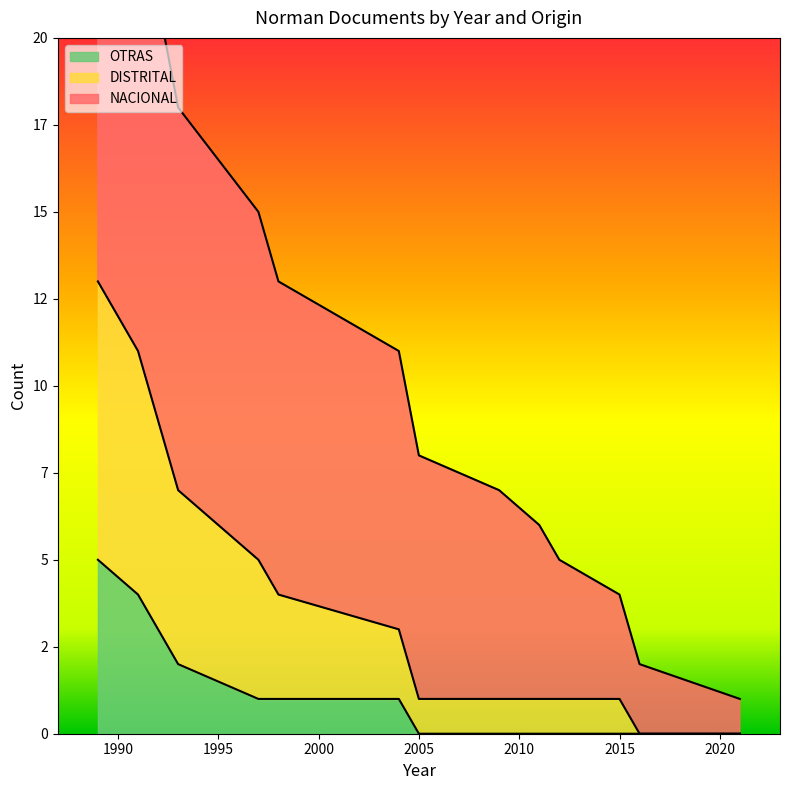

True or false: DISTRITAL has more than 1 points higher than both neighbors.

False